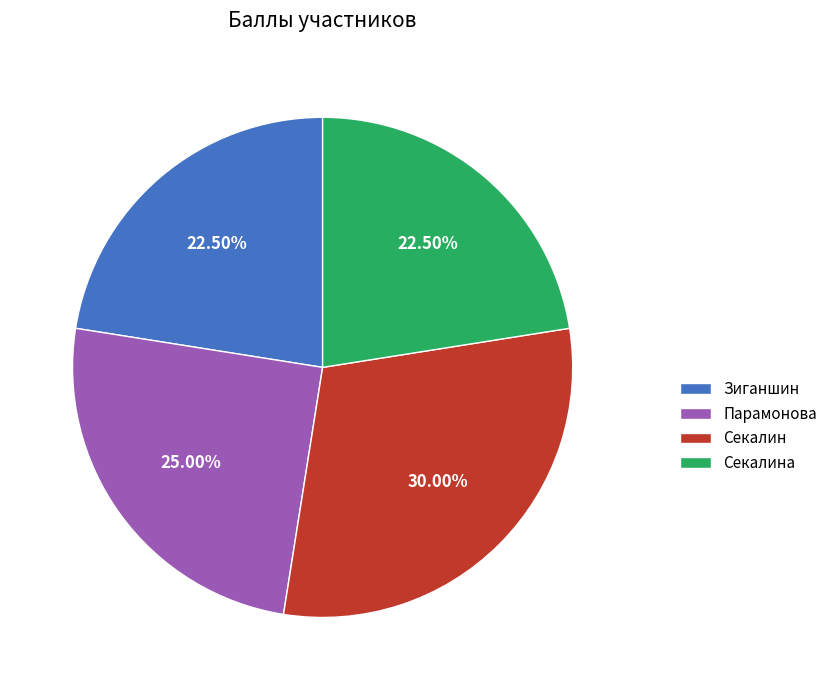

How many segments does this pie chart have?

4